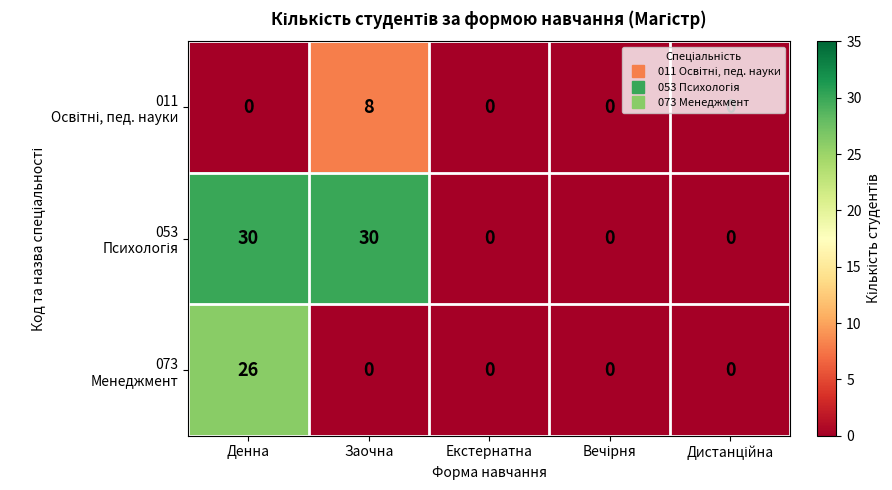

At which category is the sum across all series the highest?

Денна